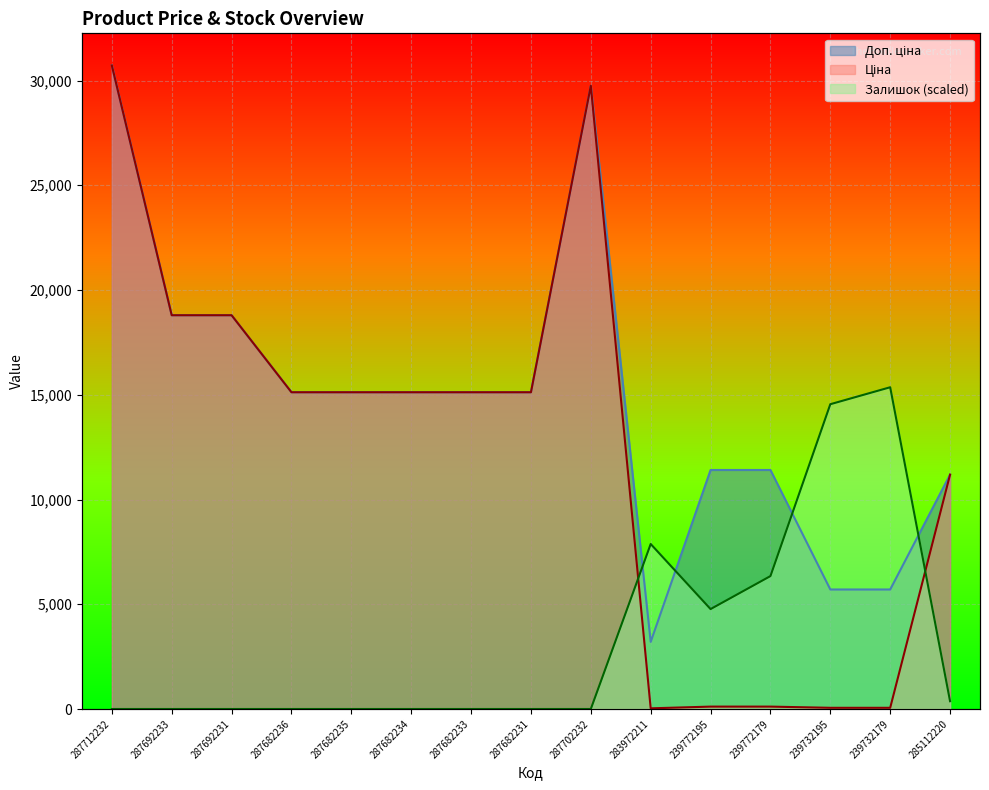

What is the highest value of the Залишок series?

15358.6